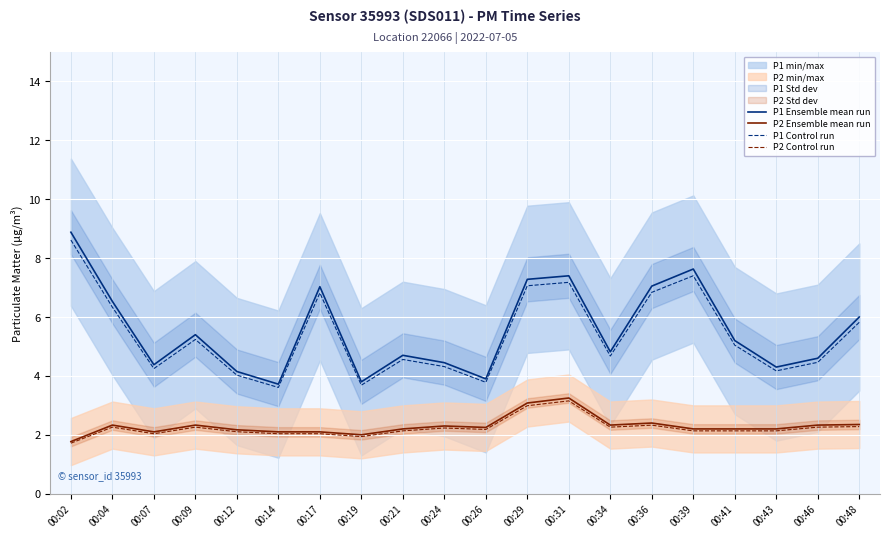

True or false: P1 Ensemble mean run and P1 Control run cross at least once.

False